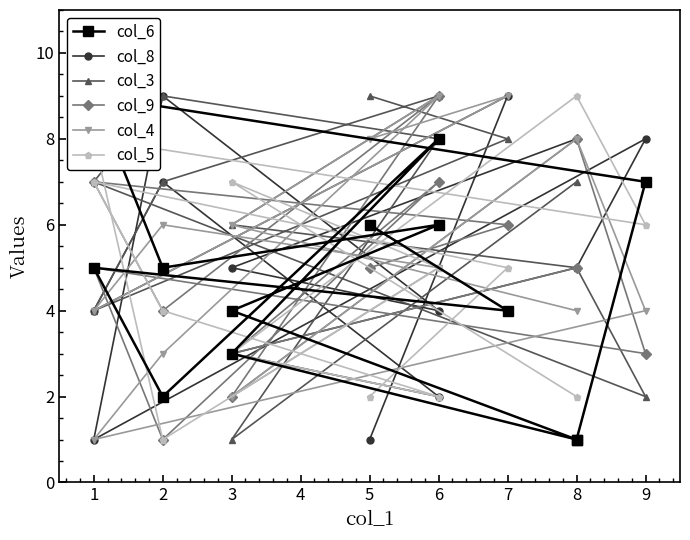

Is this an area chart (filled region under the line)?

No